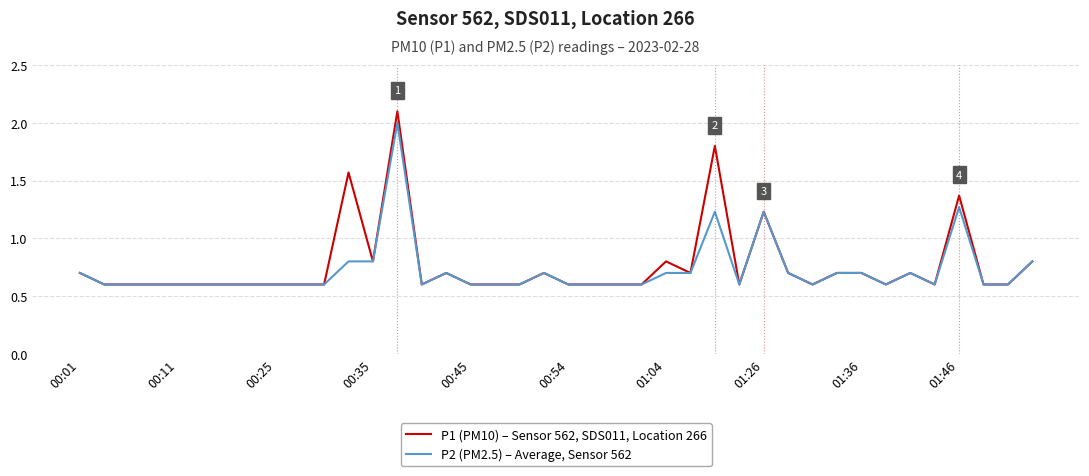

Which series has the largest range (max minus min)?

P1 (PM10) – Sensor 562, SDS011, Location 266